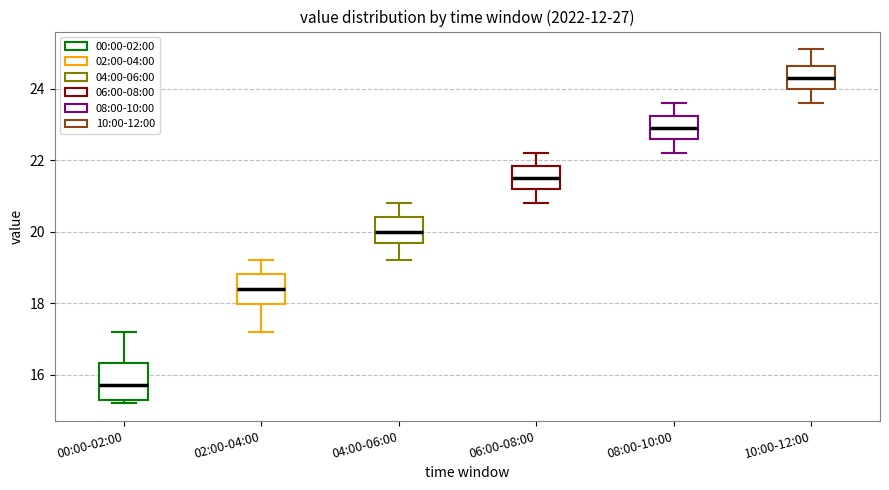

Reading left to right, transcribe this box plot: for each box, give where its median line is, the range the box spans, and where its two whiskers end, as read against the y-axis. The values are not printed on the chart, so give them approximately, as read against the axis.

00:00-02:00: median 15.8, box 15.4 to 16.4, whiskers 15.2 to 17.2
02:00-04:00: median 18.4, box 18.0 to 18.8, whiskers 17.2 to 19.2
04:00-06:00: median 20.0, box 19.6 to 20.4, whiskers 19.2 to 20.8
06:00-08:00: median 21.6, box 21.2 to 21.8, whiskers 20.8 to 22.2
08:00-10:00: median 23.0, box 22.6 to 23.2, whiskers 22.2 to 23.6
10:00-12:00: median 24.4, box 24.0 to 24.6, whiskers 23.6 to 25.2